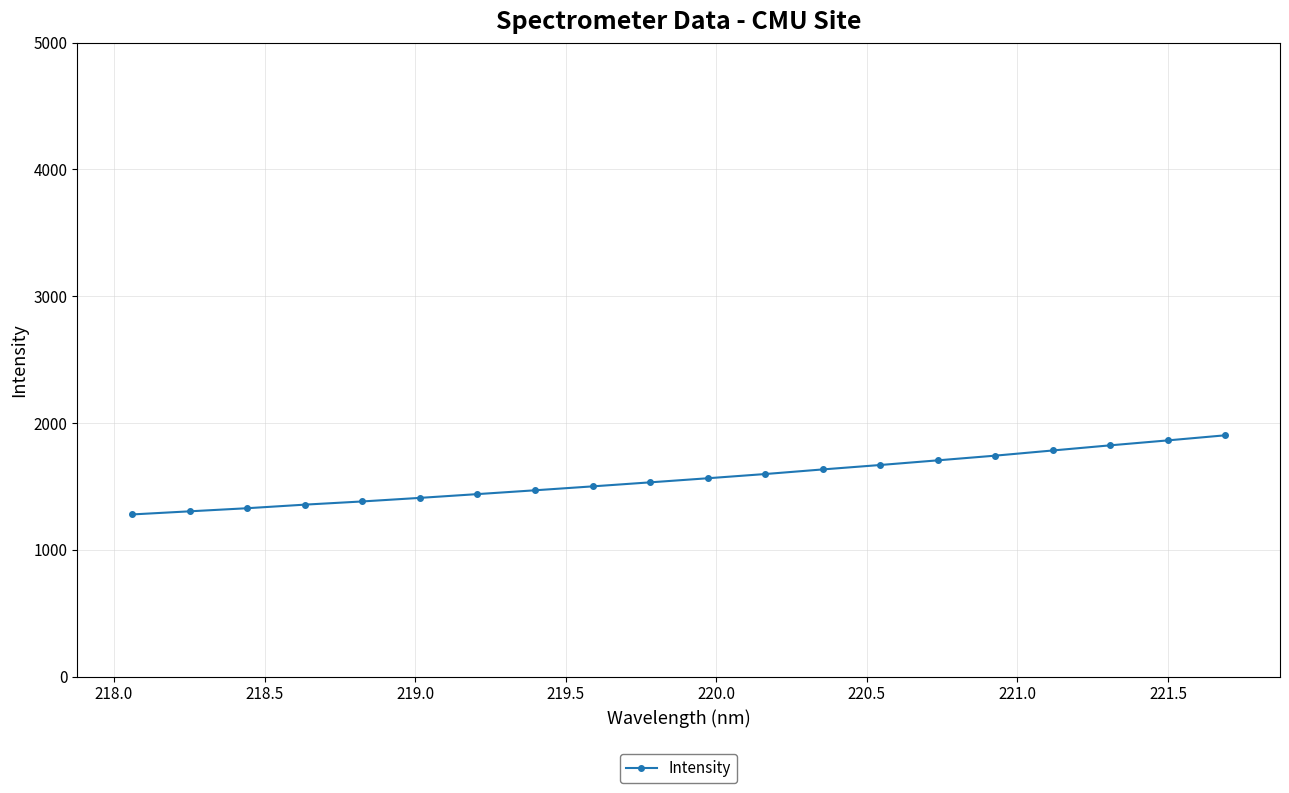

What is the value of the 3rd point from the left?

1327.7